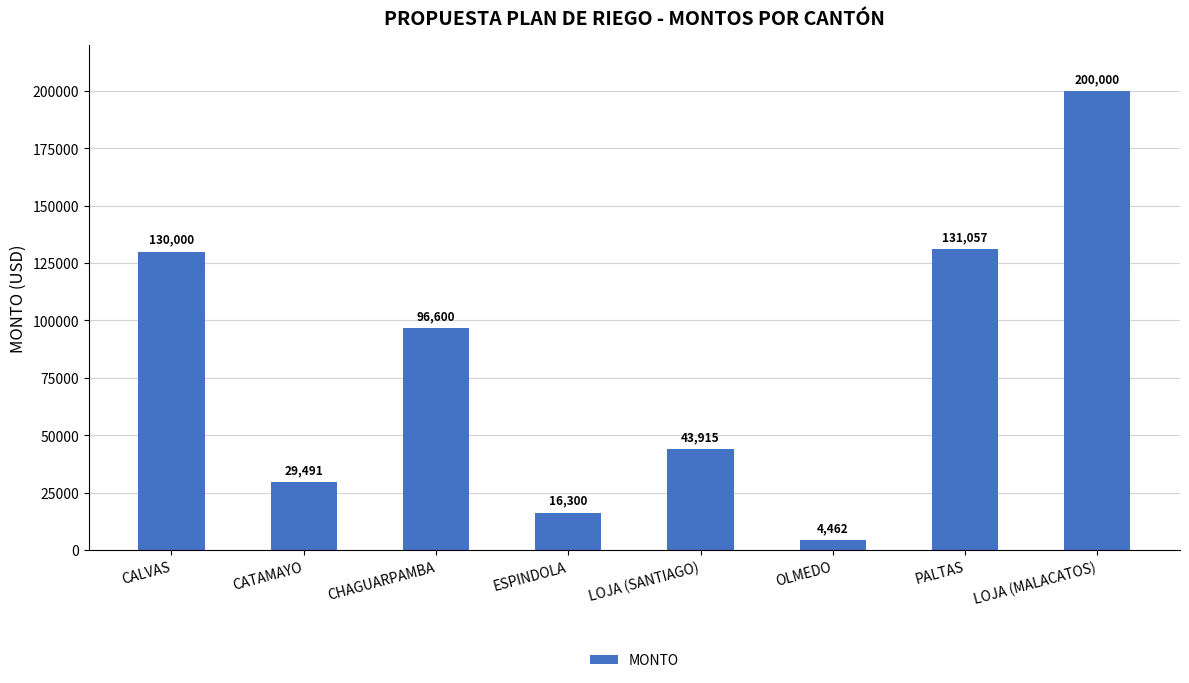

Approximately how many times larger is the value at CATAMAYO compared to LOJA (MALACATOS)?

0.1